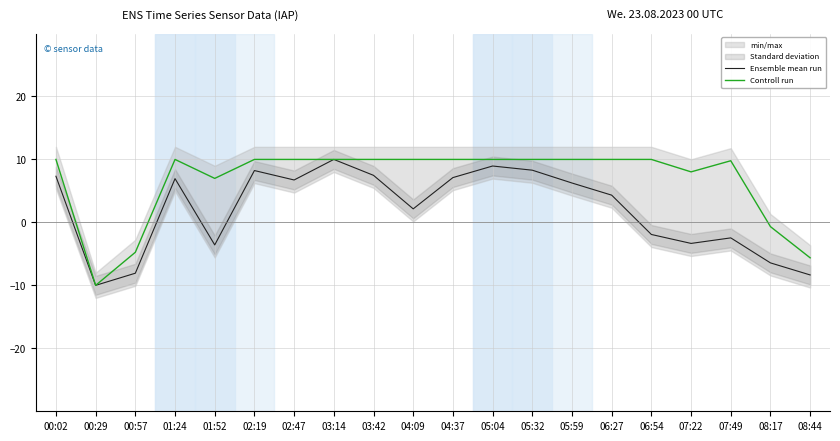

What is the difference between the second highest and minimum values in the Controll run series?

20.0